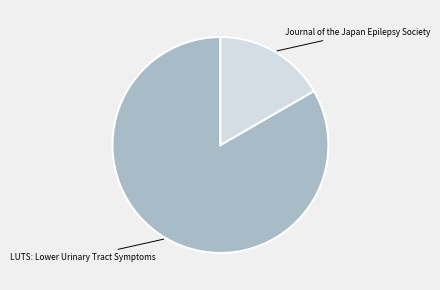

Do Journal of the Japan Epilepsy Society and LUTS: Lower Urinary Tract Symptoms together represent more than half of the pie?

Yes